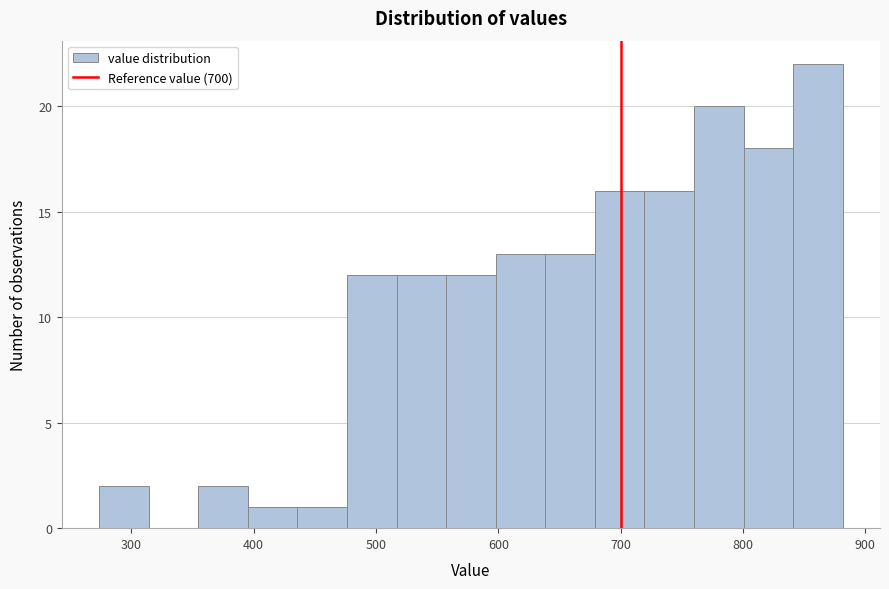

Reading left to right, transcribe this chart: for each bar, give the range it covers on the x-axis and its height. Neither the bar edges nor the heights are printed on the chart, so give them approximately, as read against the axes.

270 to 310: 2
310 to 350: 0
350 to 400: 2
400 to 440: 1
440 to 480: 1
480 to 520: 12
520 to 560: 12
560 to 600: 12
600 to 640: 13
640 to 680: 13
680 to 720: 16
720 to 760: 16
760 to 800: 20
800 to 840: 18
840 to 880: 22